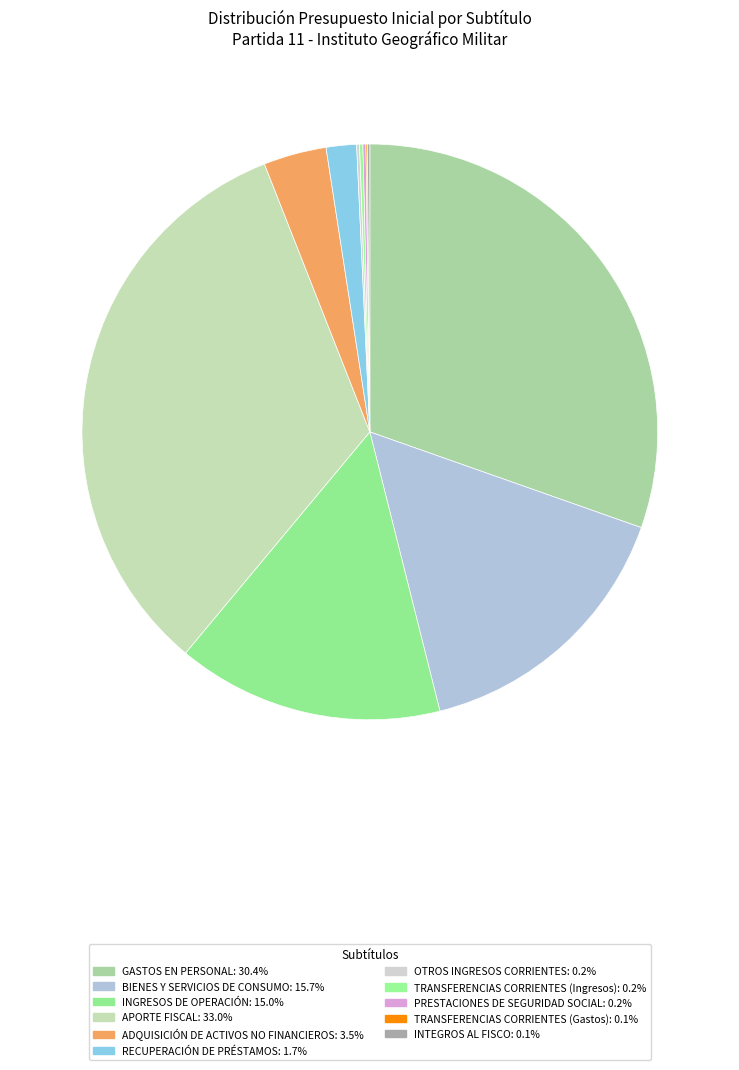

Rank the categories by value from lowest to highest.

TRANSFERENCIAS CORRIENTES (Gastos), INTEGROS AL FISCO, OTROS INGRESOS CORRIENTES, PRESTACIONES DE SEGURIDAD SOCIAL, TRANSFERENCIAS CORRIENTES (Ingresos), RECUPERACIÓN DE PRÉSTAMOS, ADQUISICIÓN DE ACTIVOS NO FINANCIEROS, INGRESOS DE OPERACIÓN, BIENES Y SERVICIOS DE CONSUMO, GASTOS EN PERSONAL, APORTE FISCAL